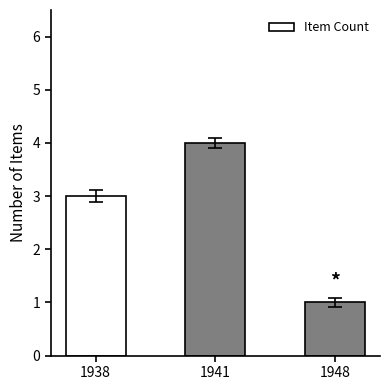

How many series are shown in this chart?

1